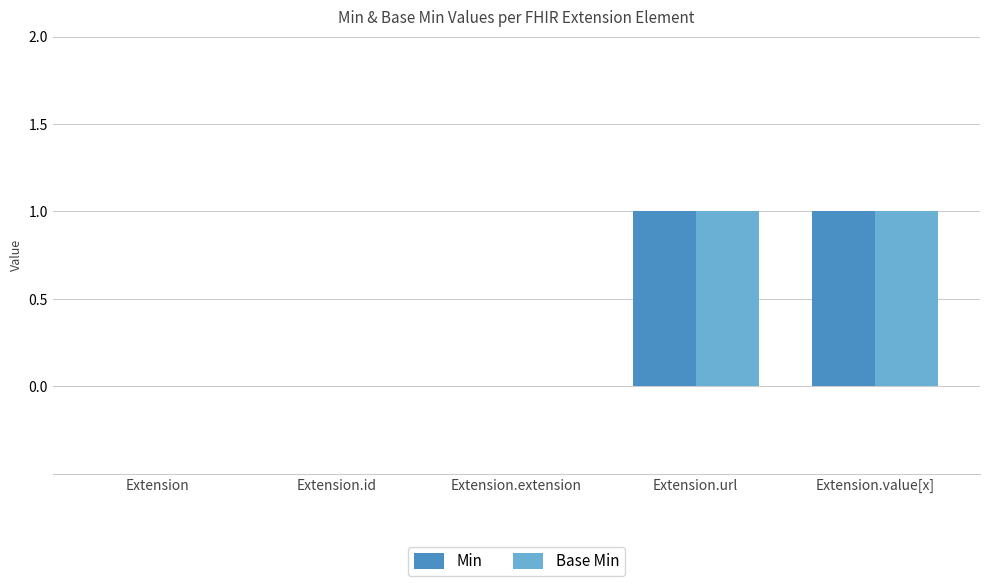

Count the number of data series in this chart.

2